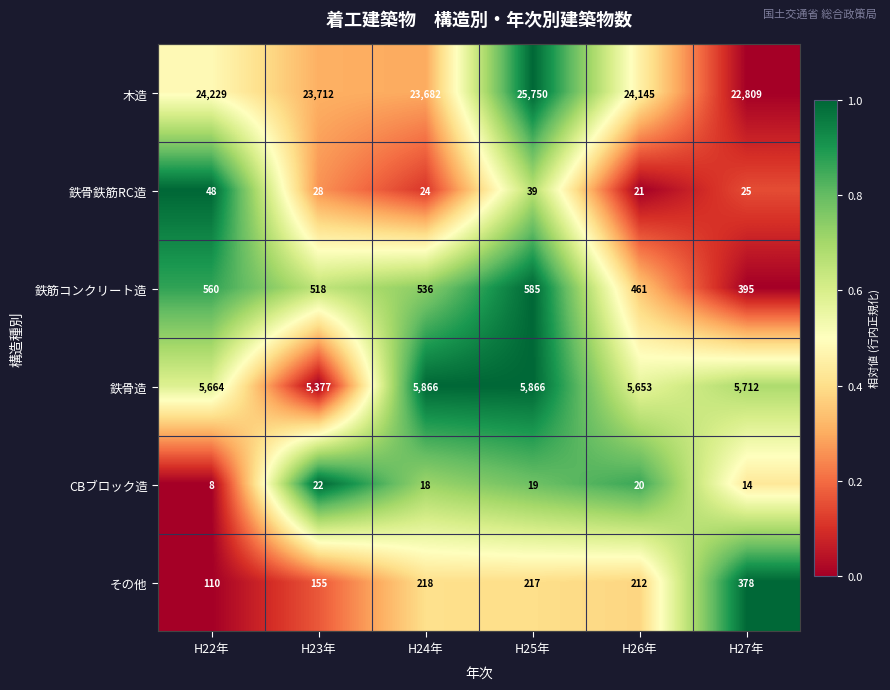

How many data points does each series have?

6